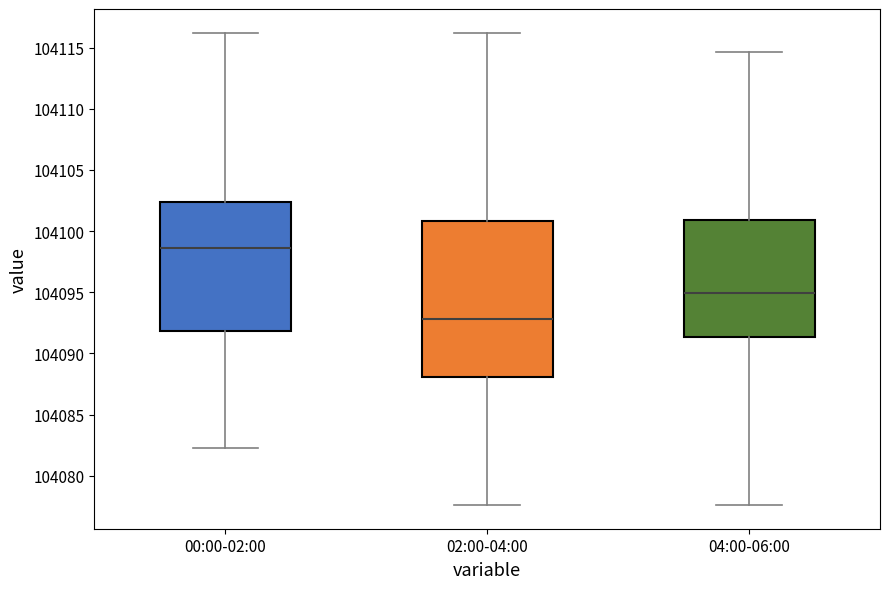

Which box has the highest median line?

00:00-02:00